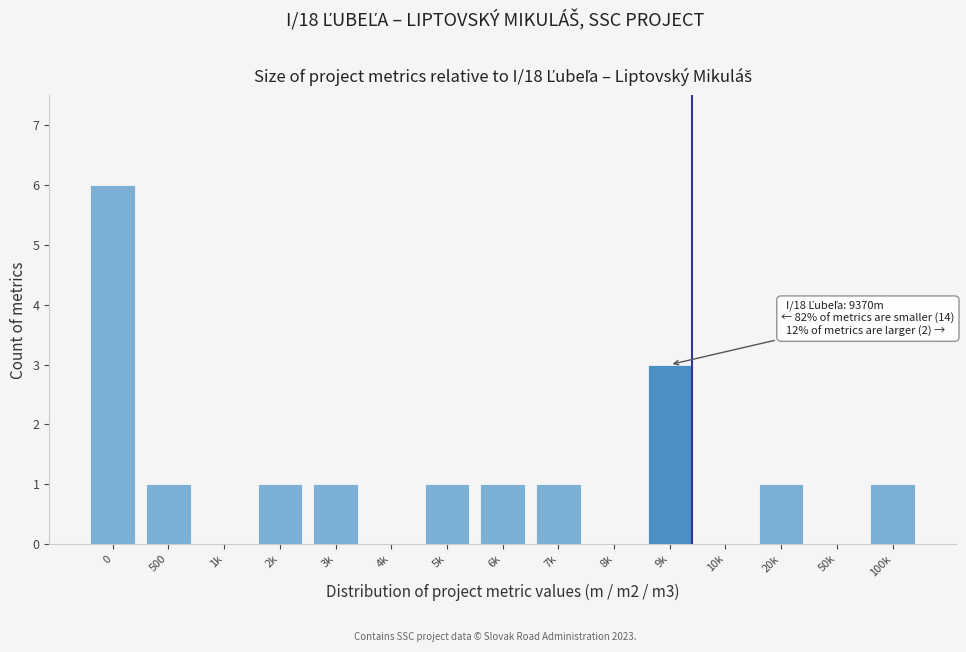

Reading right to left, list all the values displayed in this chart.

100k=1	50k=0	20k=1	10k=0	9k=3	8k=0	7k=1	6k=1	5k=1	4k=0	3k=1	2k=1	1k=0	500=1	0=6